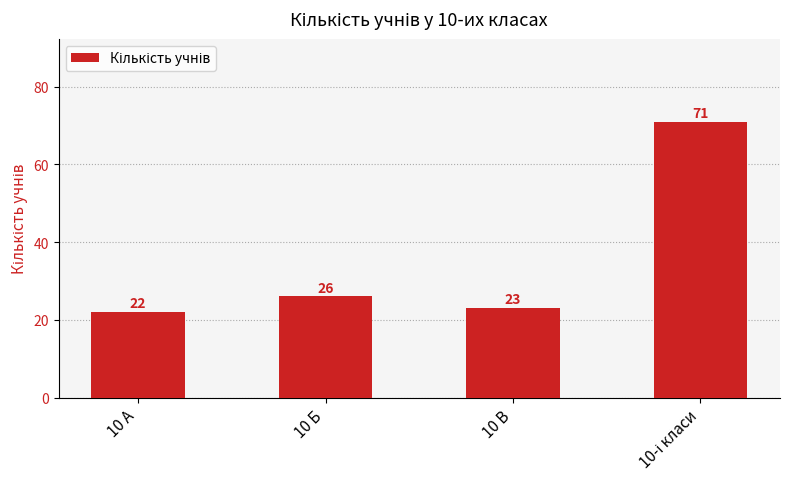

What is the change in value from 10 А to 10 В?

+1